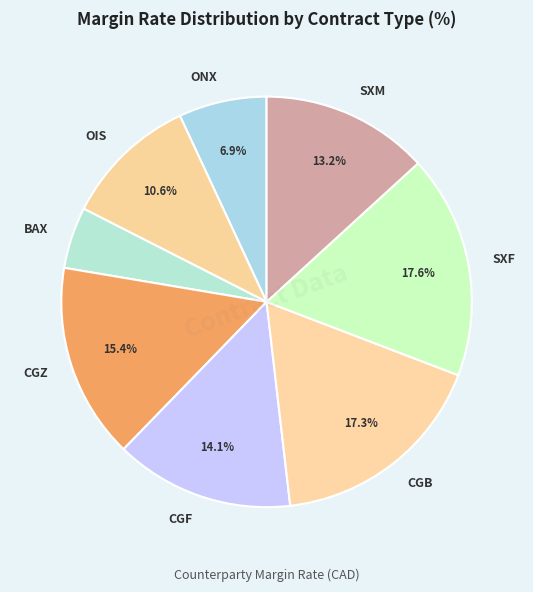

Which slice is the smallest?

BAX